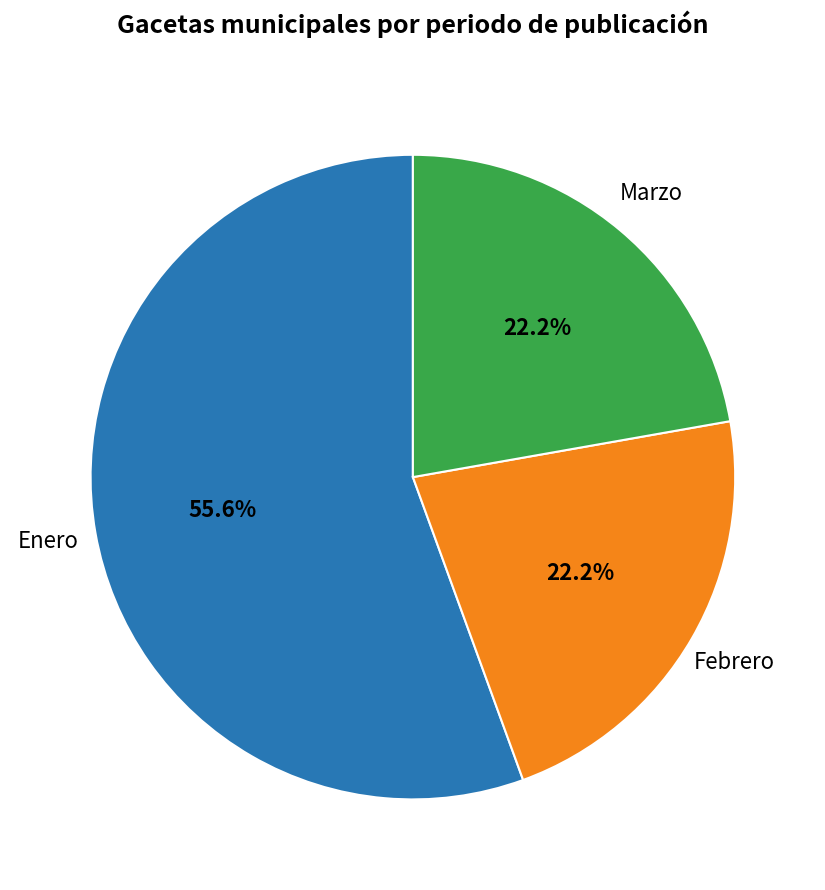

How many slices are in this pie chart?

3